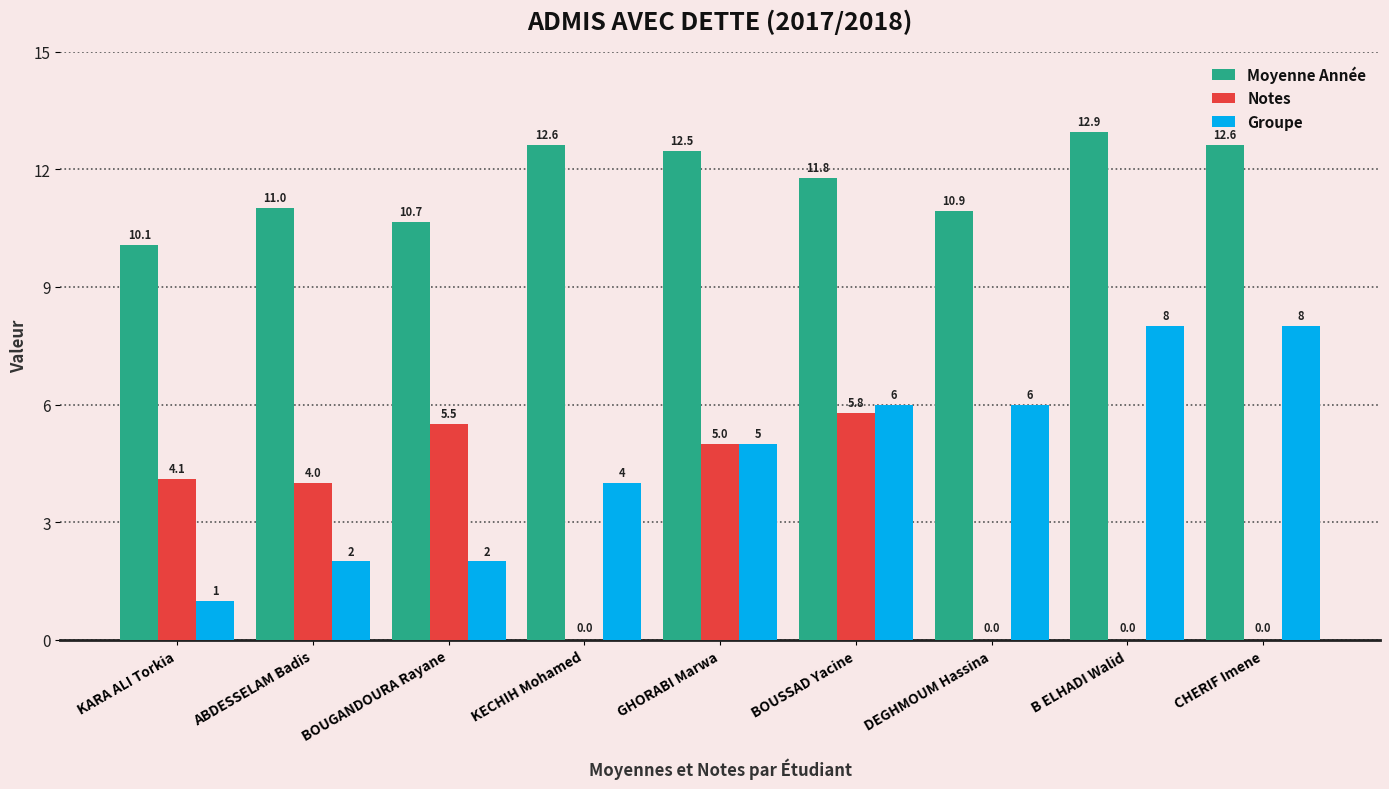

Is the value of Groupe at BOUGANDOURA Rayane greater than the value of Moyenne Année at ABDESSELAM Badis?

No